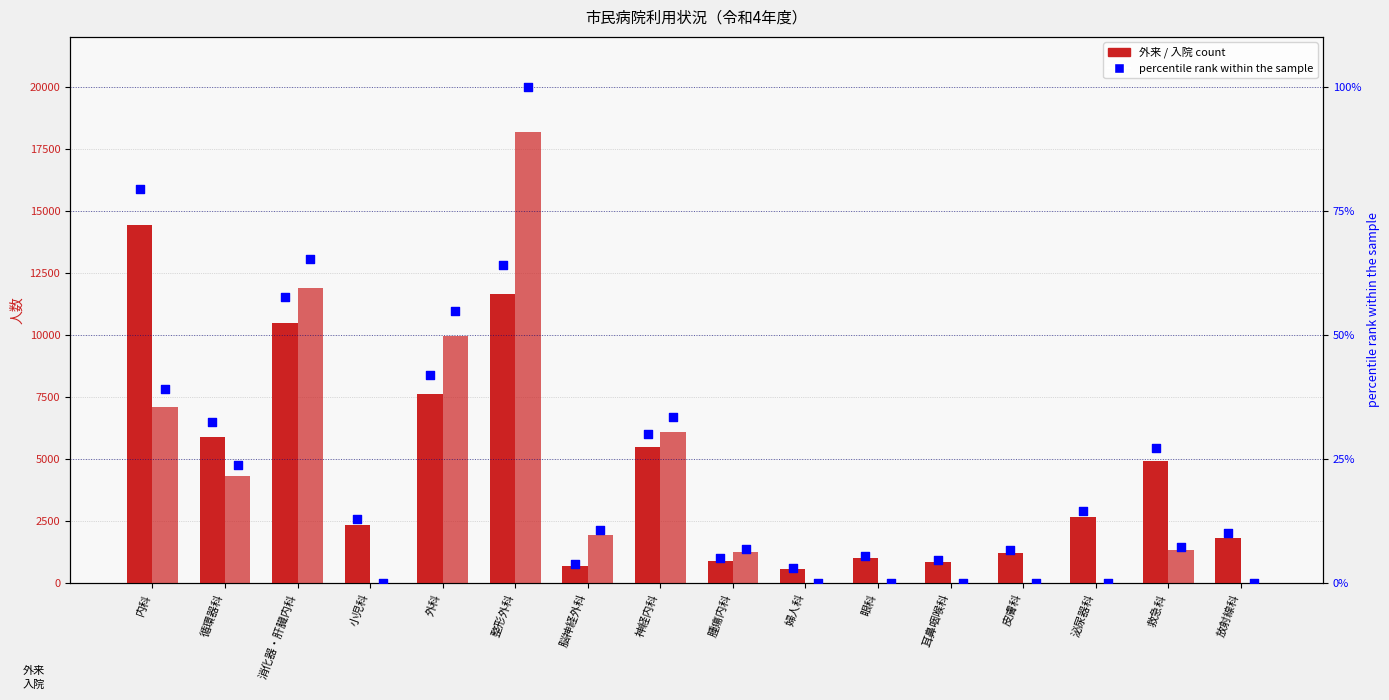

Which series has the widest spread of Y values?

入院